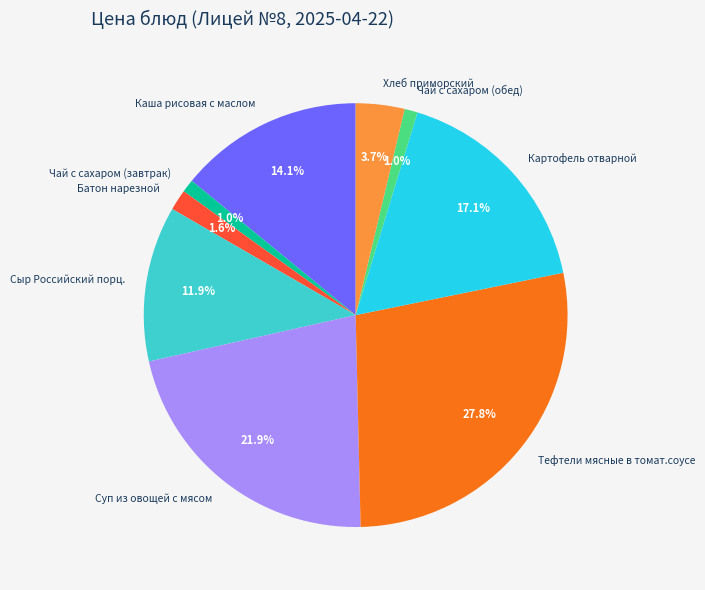

How many slices are in this pie chart?

9